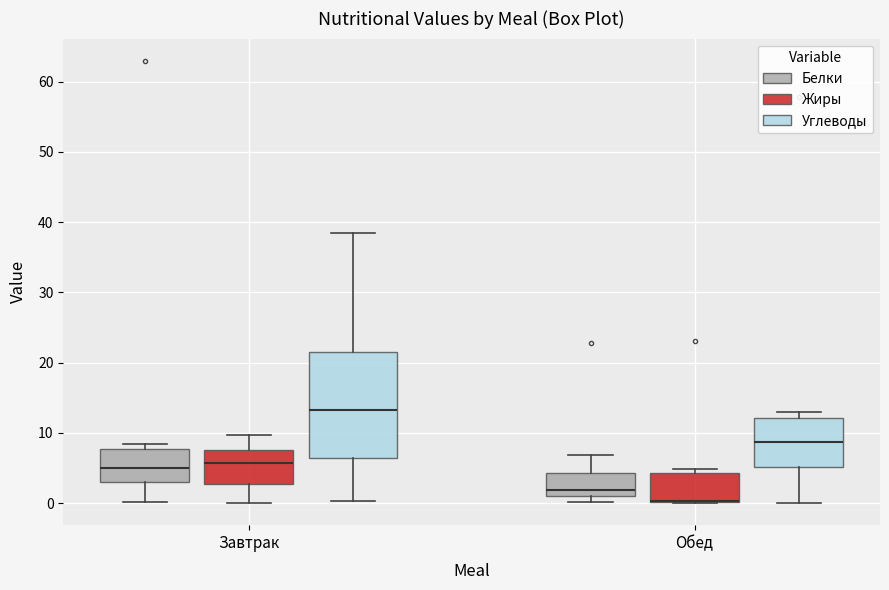

Comparing the boxes themselves (not the whiskers), which one is the tallest?

Завтрак (Углеводы)